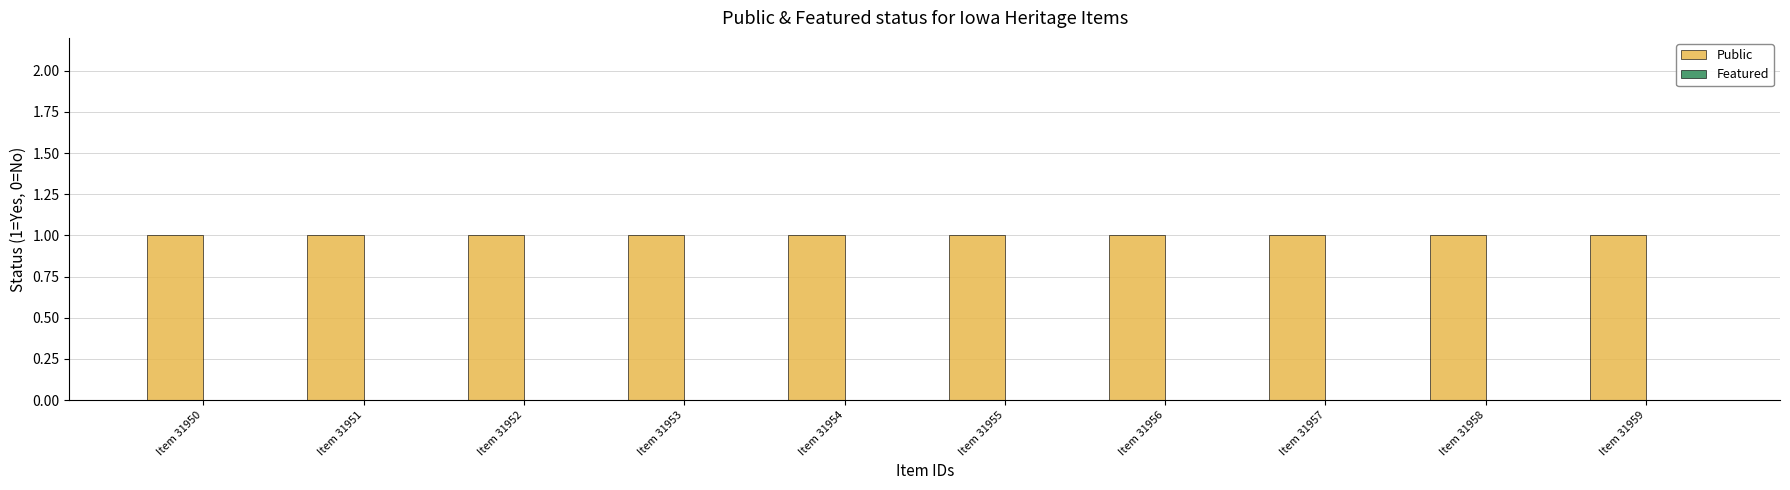

Count the number of data series in this chart.

2